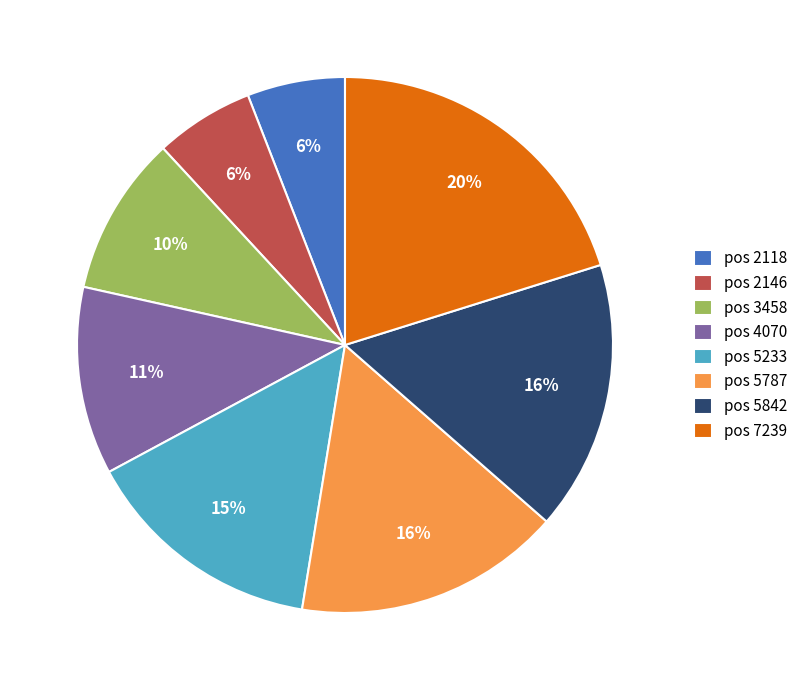

Count the number of slices in the pie.

8